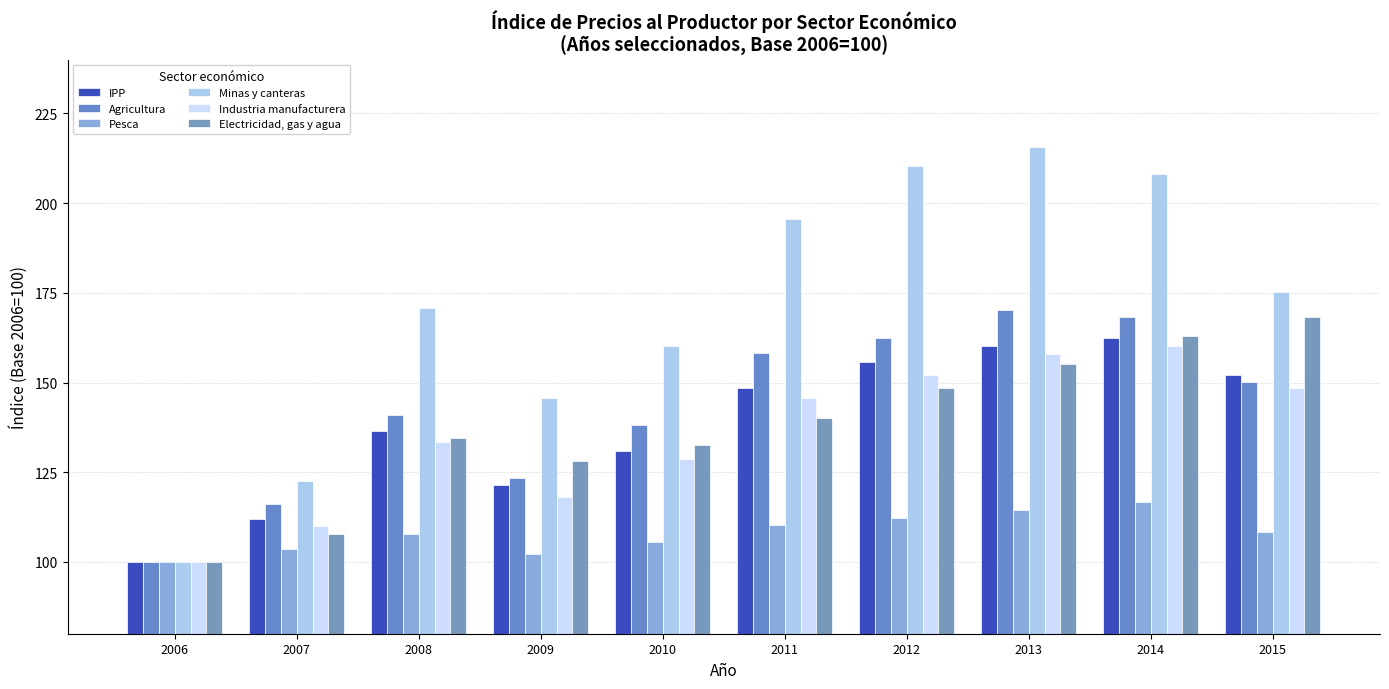

Which series has the largest range (max minus min)?

Minas y canteras